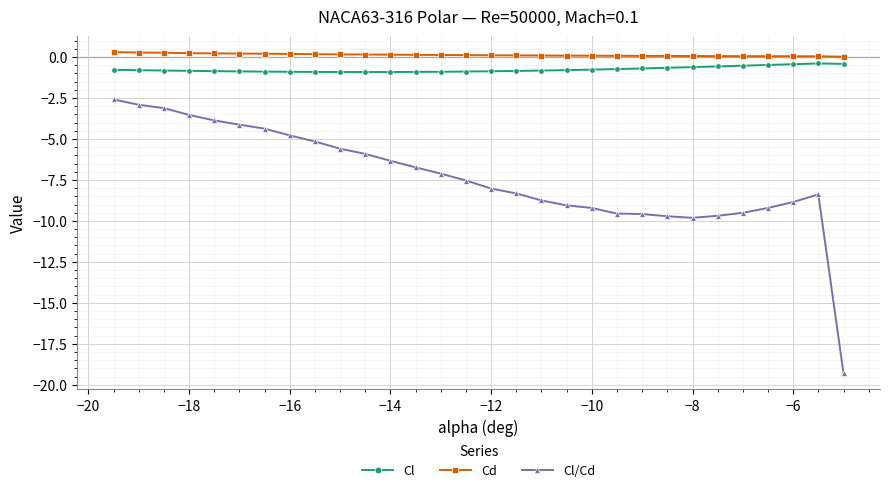

Which series has the widest spread of values?

Cl/Cd